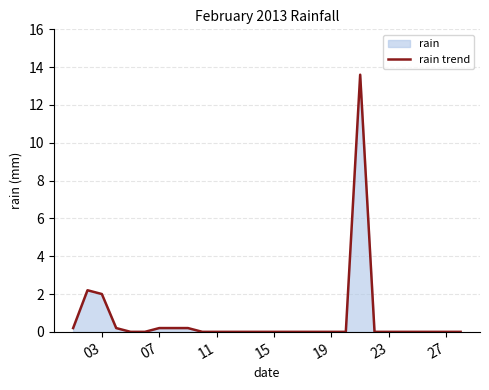

What is the greatest value displayed?

13.6